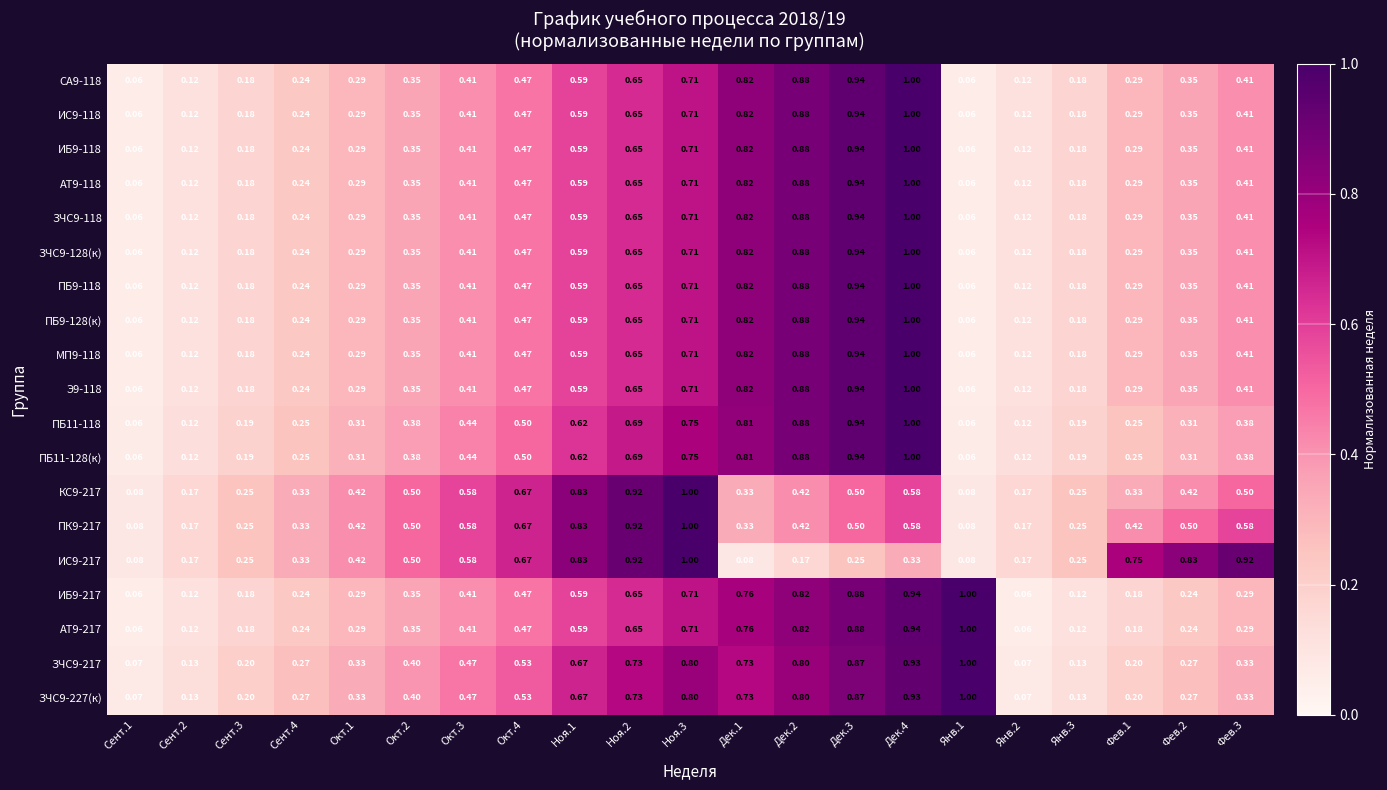

Is the value of Э9-118 at Сент.3 greater than the value of ПБ11-118 at Сент.4?

No